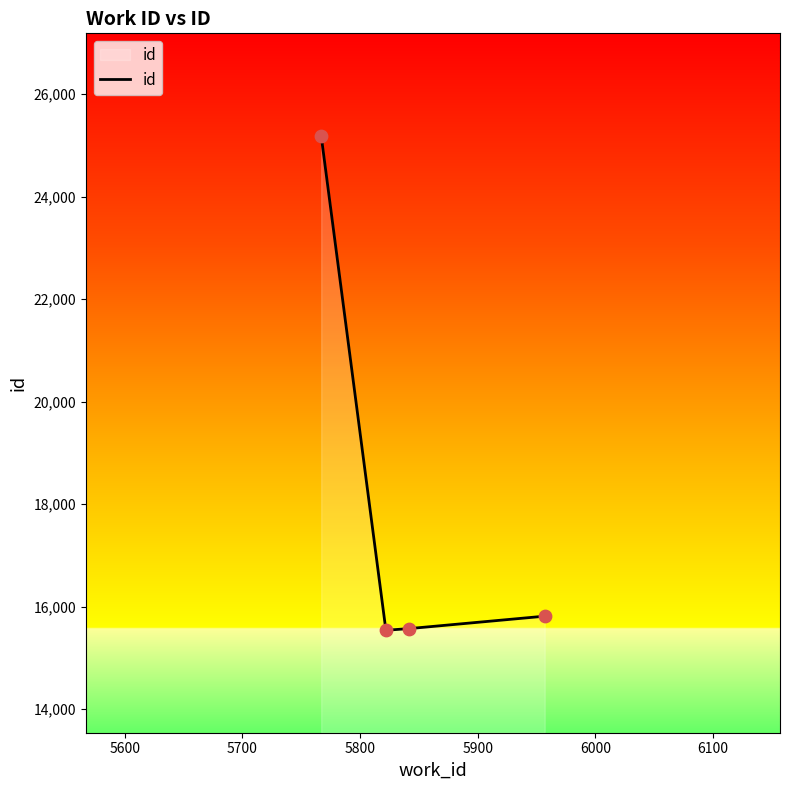

How many interior local valleys (lower than both neighbors) does the data have?

1